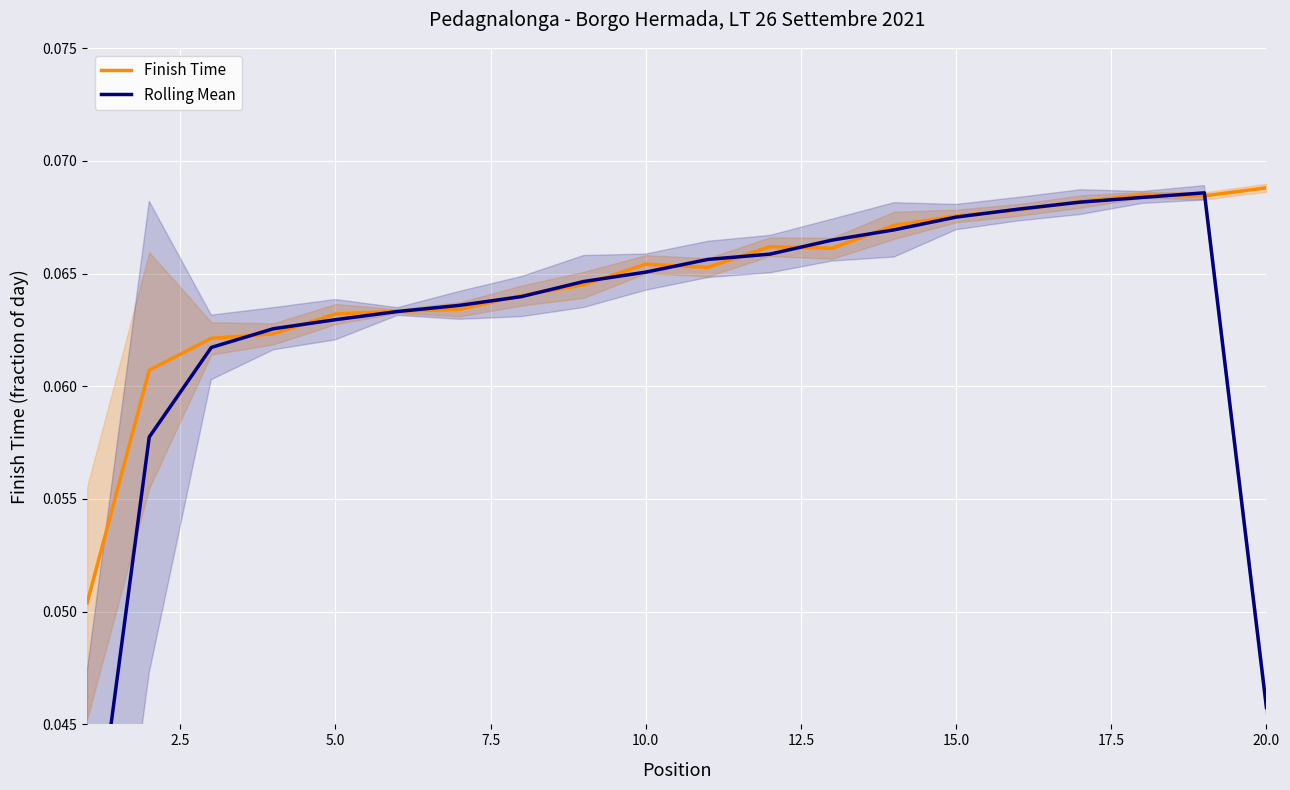

Rank the series by their maximum value, from lowest to highest.

Rolling Mean, Finish Time